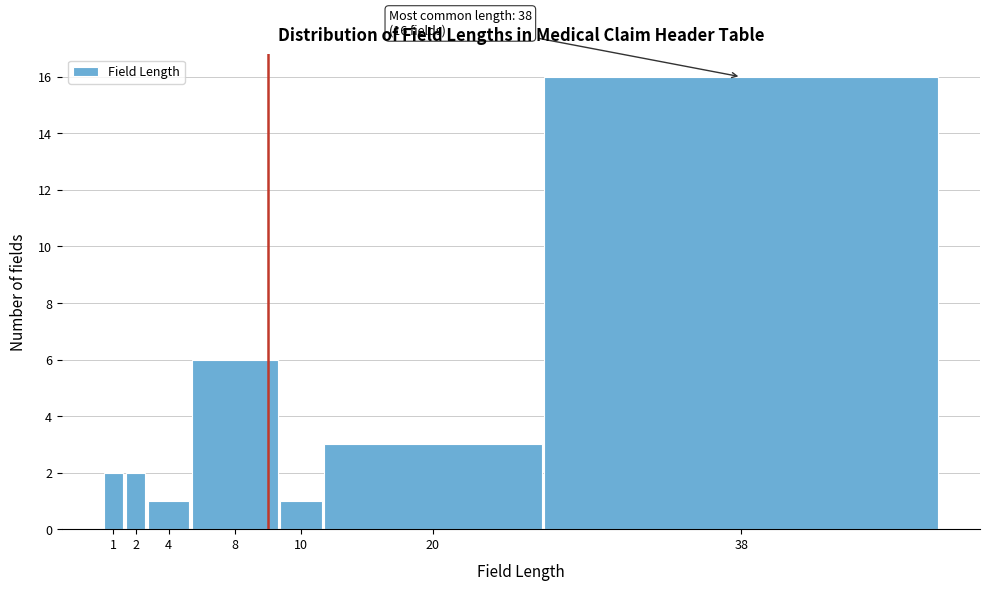

Reading left to right, transcribe all the data shown in this chart.

1=2	2=2	4=1	8=6	10=1	20=3	38=16